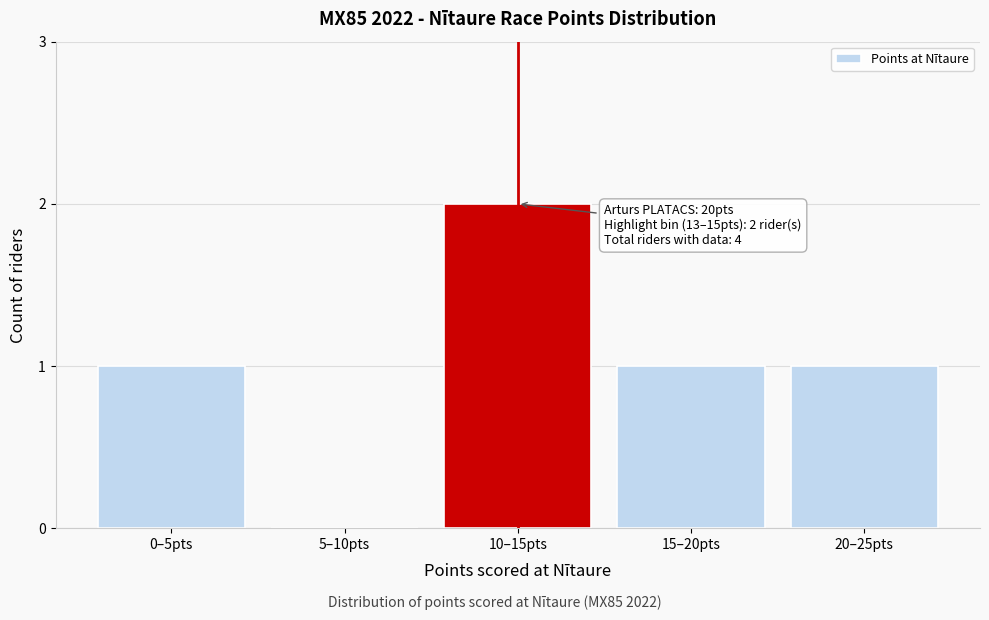

Reading left to right, list all the values displayed in this chart.

0–5pts=1	5–10pts=0	10–15pts=2	15–20pts=1	20–25pts=1